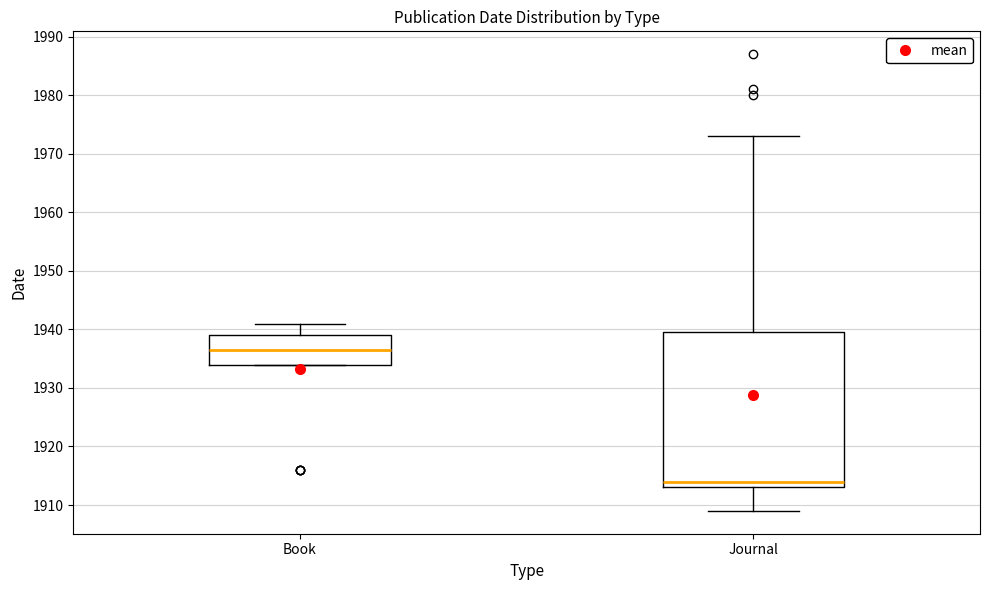

Which box's median line is the highest?

Book